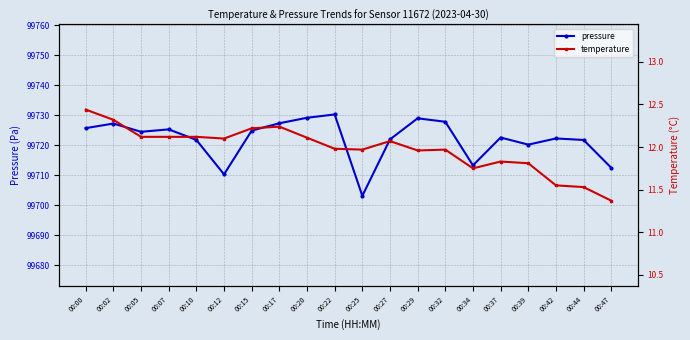

Read the pressure value at 00:22.

99730.2